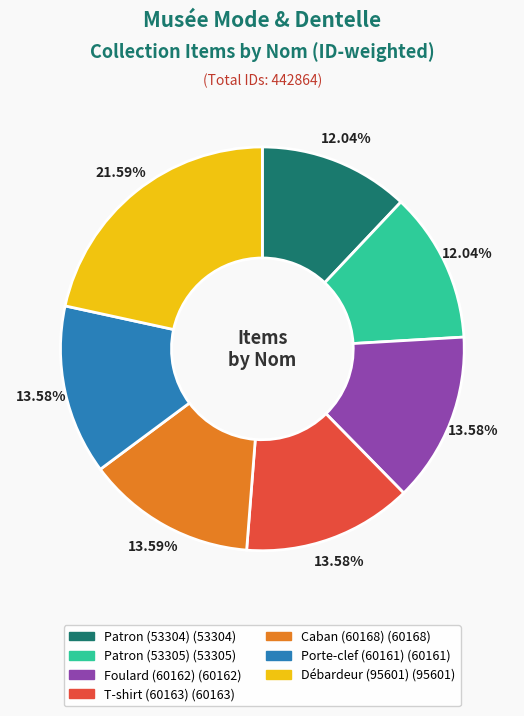

What percentage is the Patron (53305) slice, to the nearest percent?

12%